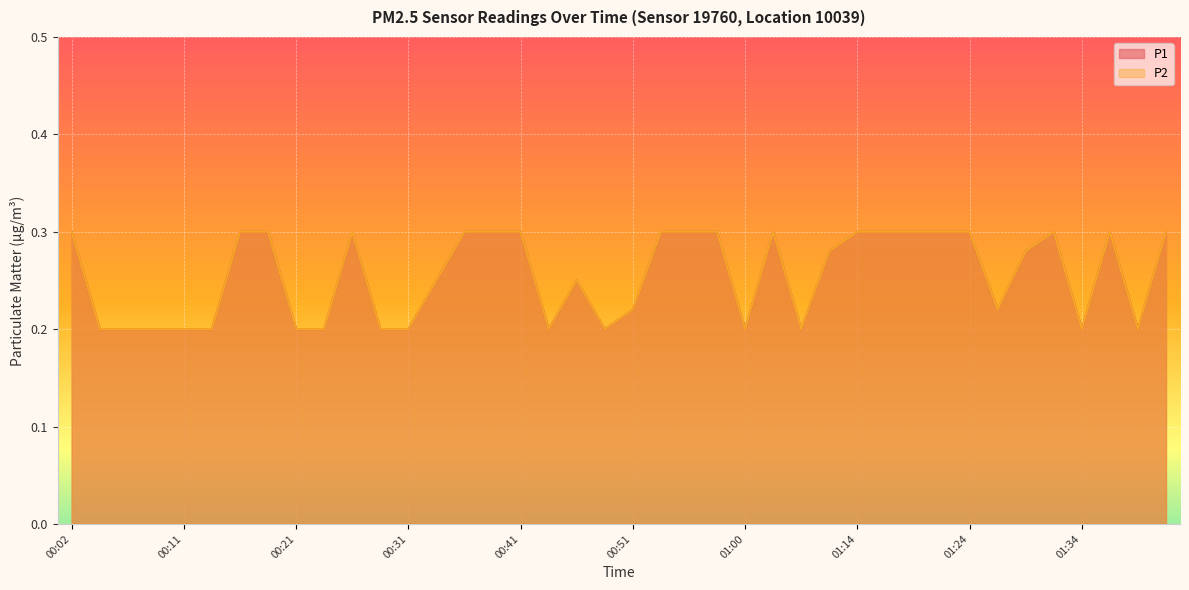

At which category is the sum across all series the highest?

00:02